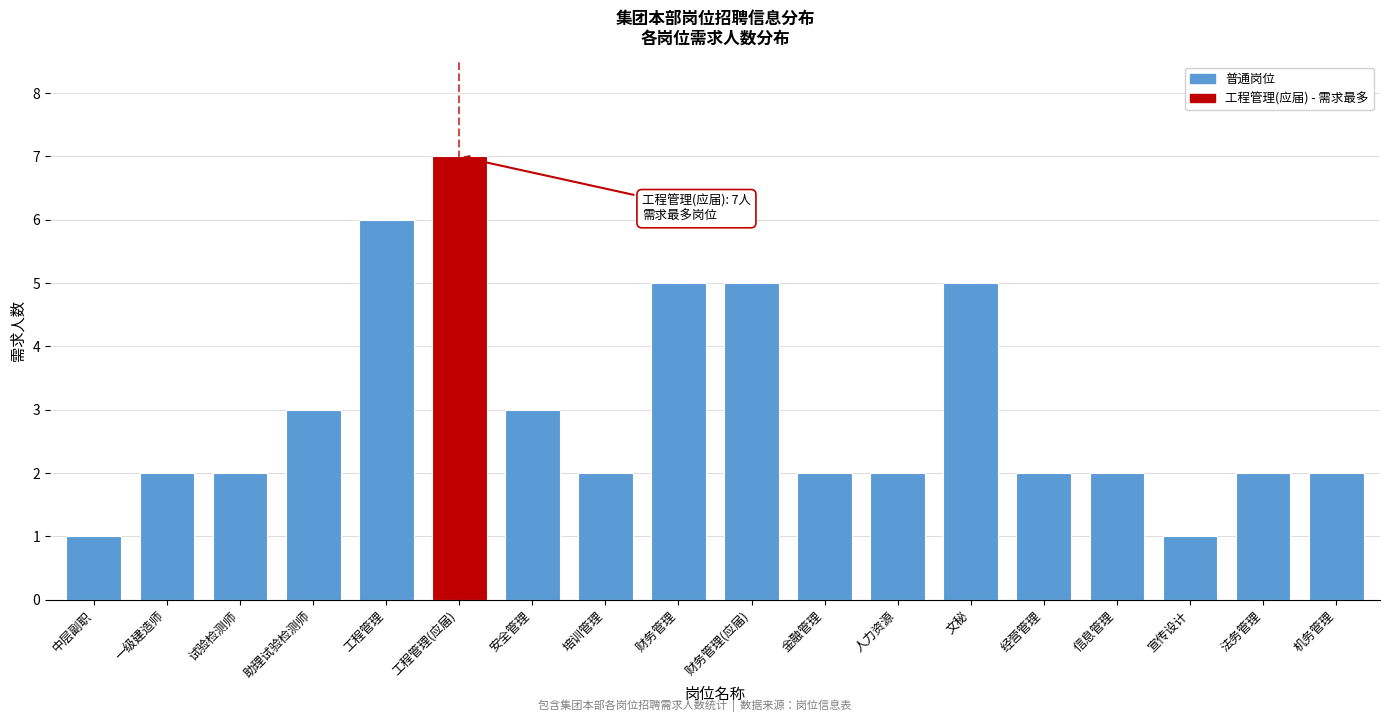

Reading right to left, transcribe all the data shown in this chart.

2	2	1	2	2	5	2	2	5	5	2	3	7	6	3	2	2	1